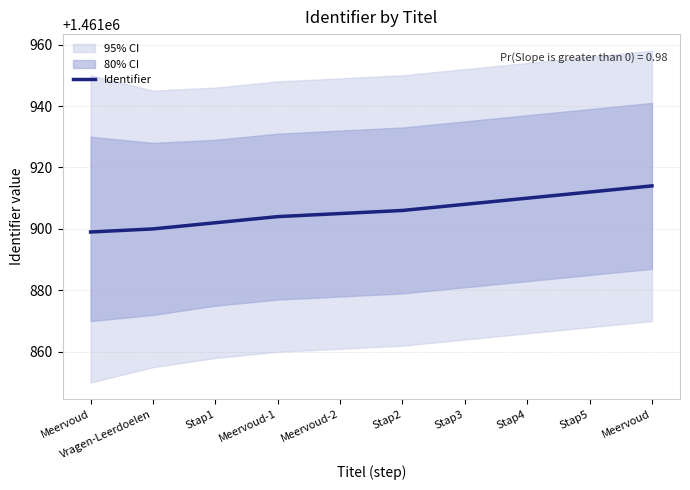

Reading left to right, extract all data points from this chart.

Meervoud=1461899	Vragen-Leerdoelen=1461900	Stap1=1461902	Meervoud-1=1461904	Meervoud-2=1461905	Stap2=1461906	Stap3=1461908	Stap4=1461910	Stap5=1461912	Meervoud=1461914